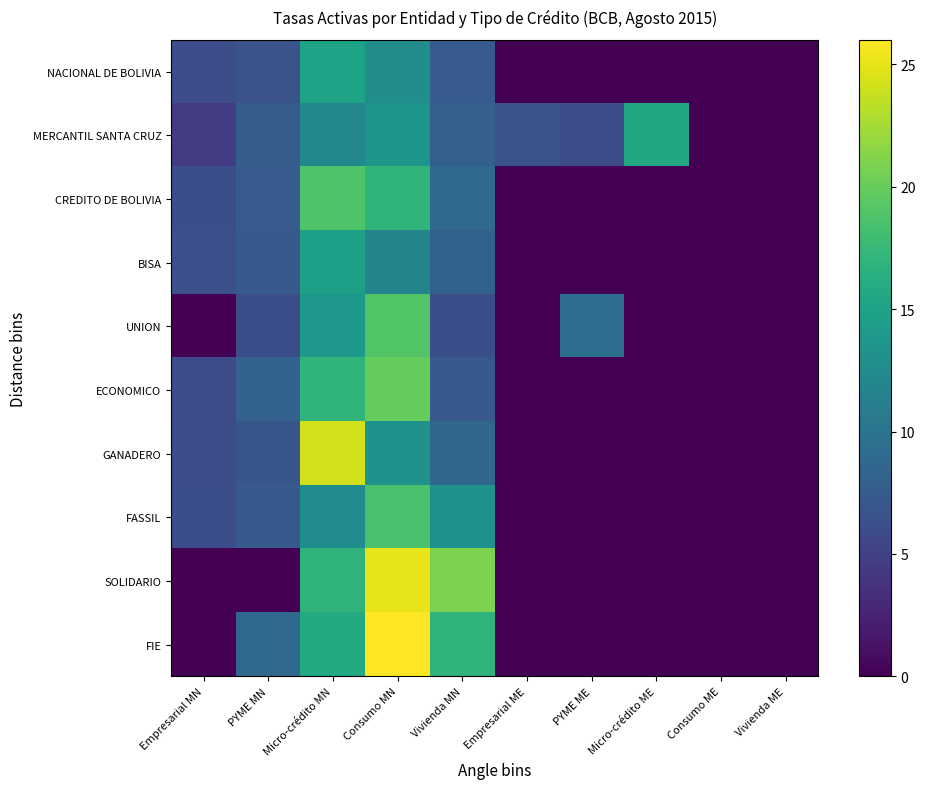

Reading right to left, transcribe all the data shown in this chart.

NACIONAL DE BOLIVIA: Vivienda ME=0.0	Consumo ME=0.0	Micro-crédito ME=0.0	PYME ME=0.0	Empresarial ME=0.0	Vivienda MN=7.4	Consumo MN=12.9	Micro-crédito MN=15.0	PYME MN=6.6	Empresarial MN=6.1
MERCANTIL SANTA CRUZ: Vivienda ME=0.0	Consumo ME=0.0	Micro-crédito ME=15.6	PYME ME=6.1	Empresarial ME=6.7	Vivienda MN=8.0	Consumo MN=13.7	Micro-crédito MN=12.1	PYME MN=7.7	Empresarial MN=4.6
CREDITO DE BOLIVIA: Vivienda ME=0.0	Consumo ME=0.0	Micro-crédito ME=0.0	PYME ME=0.0	Empresarial ME=0.0	Vivienda MN=9.0	Consumo MN=17.0	Micro-crédito MN=18.9	PYME MN=7.5	Empresarial MN=6.2
BISA: Vivienda ME=0.0	Consumo ME=0.0	Micro-crédito ME=0.0	PYME ME=0.0	Empresarial ME=0.0	Vivienda MN=8.0	Consumo MN=11.8	Micro-crédito MN=14.7	PYME MN=7.4	Empresarial MN=6.4
UNION: Vivienda ME=0.0	Consumo ME=0.0	Micro-crédito ME=0.0	PYME ME=9.4	Empresarial ME=0.0	Vivienda MN=6.2	Consumo MN=18.9	Micro-crédito MN=13.9	PYME MN=6.3	Empresarial MN=0.0
ECONOMICO: Vivienda ME=0.0	Consumo ME=0.0	Micro-crédito ME=0.0	PYME ME=0.0	Empresarial ME=0.0	Vivienda MN=7.3	Consumo MN=19.8	Micro-crédito MN=17.1	PYME MN=8.1	Empresarial MN=6.1
GANADERO: Vivienda ME=0.0	Consumo ME=0.0	Micro-crédito ME=0.0	PYME ME=0.0	Empresarial ME=0.0	Vivienda MN=8.6	Consumo MN=13.4	Micro-crédito MN=24.2	PYME MN=7.0	Empresarial MN=6.1
FASSIL: Vivienda ME=0.0	Consumo ME=0.0	Micro-crédito ME=0.0	PYME ME=0.0	Empresarial ME=0.0	Vivienda MN=13.4	Consumo MN=18.6	Micro-crédito MN=12.7	PYME MN=7.3	Empresarial MN=6.2
SOLIDARIO: Vivienda ME=0.0	Consumo ME=0.0	Micro-crédito ME=0.0	PYME ME=0.0	Empresarial ME=0.0	Vivienda MN=20.9	Consumo MN=25.1	Micro-crédito MN=16.9	PYME MN=0.0	Empresarial MN=0.0
FIE: Vivienda ME=0.0	Consumo ME=0.0	Micro-crédito ME=0.0	PYME ME=0.0	Empresarial ME=0.0	Vivienda MN=16.9	Consumo MN=26.0	Micro-crédito MN=15.9	PYME MN=8.8	Empresarial MN=0.0